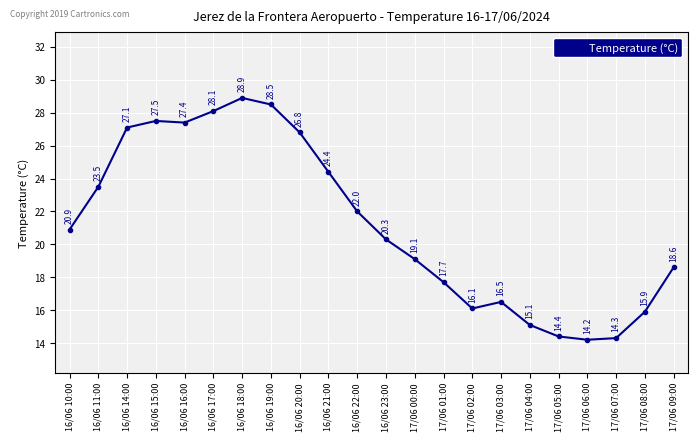

Reading left to right, what are all the values shown in this chart?

20.9	23.5	27.1	27.5	27.4	28.1	28.9	28.5	26.8	24.4	22.0	20.3	19.1	17.7	16.1	16.5	15.1	14.4	14.2	14.3	15.9	18.6